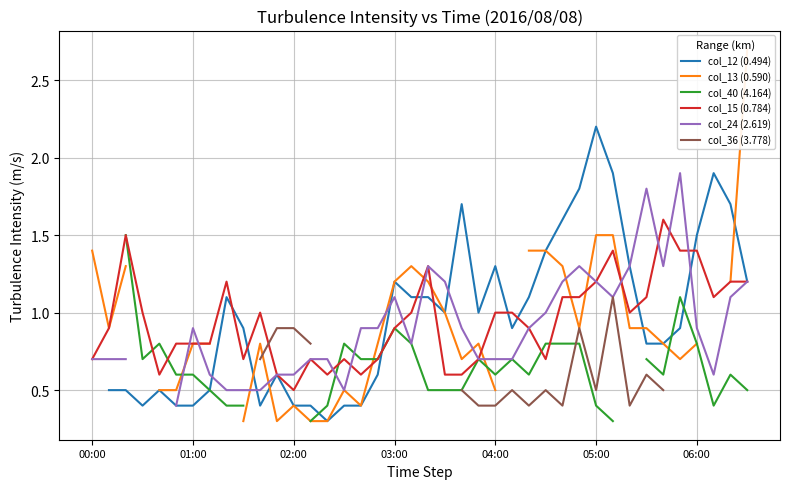

What is the minimum value for col_15 (0.784)?

0.5